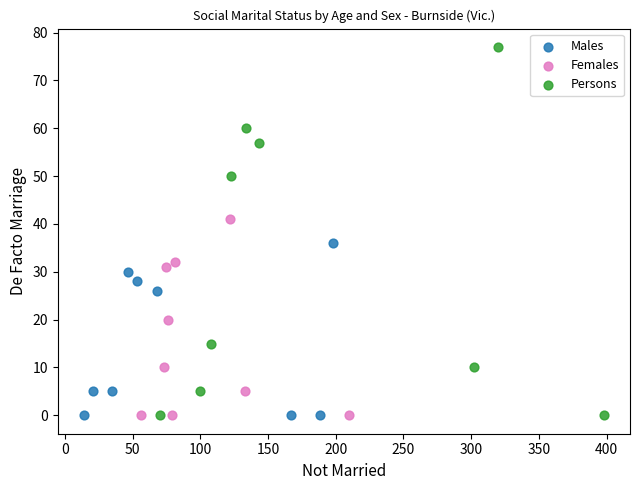

Which series reaches the maximum Y coordinate?

Persons